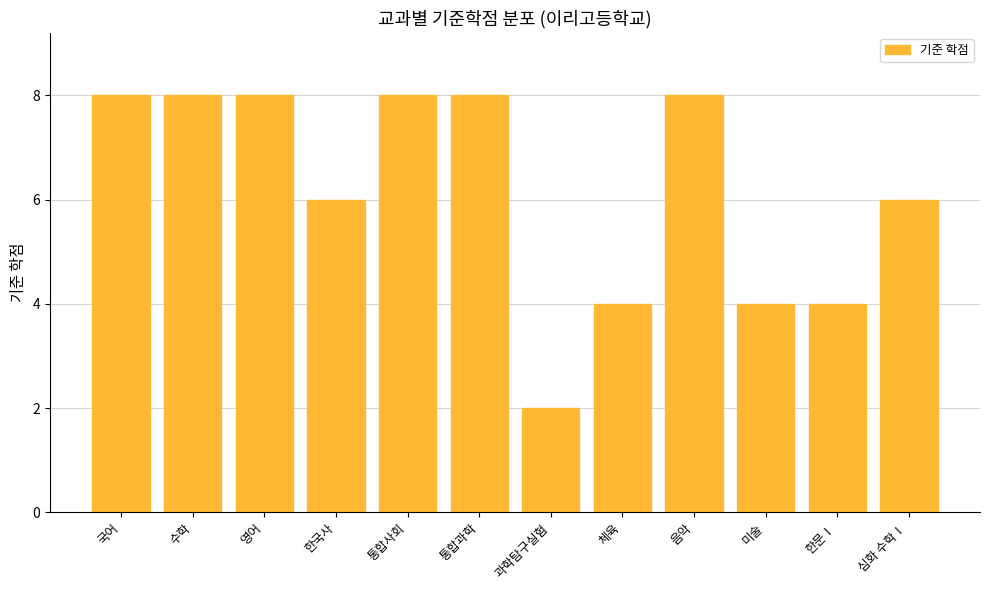

Count the values in the range 4 to 8.

11